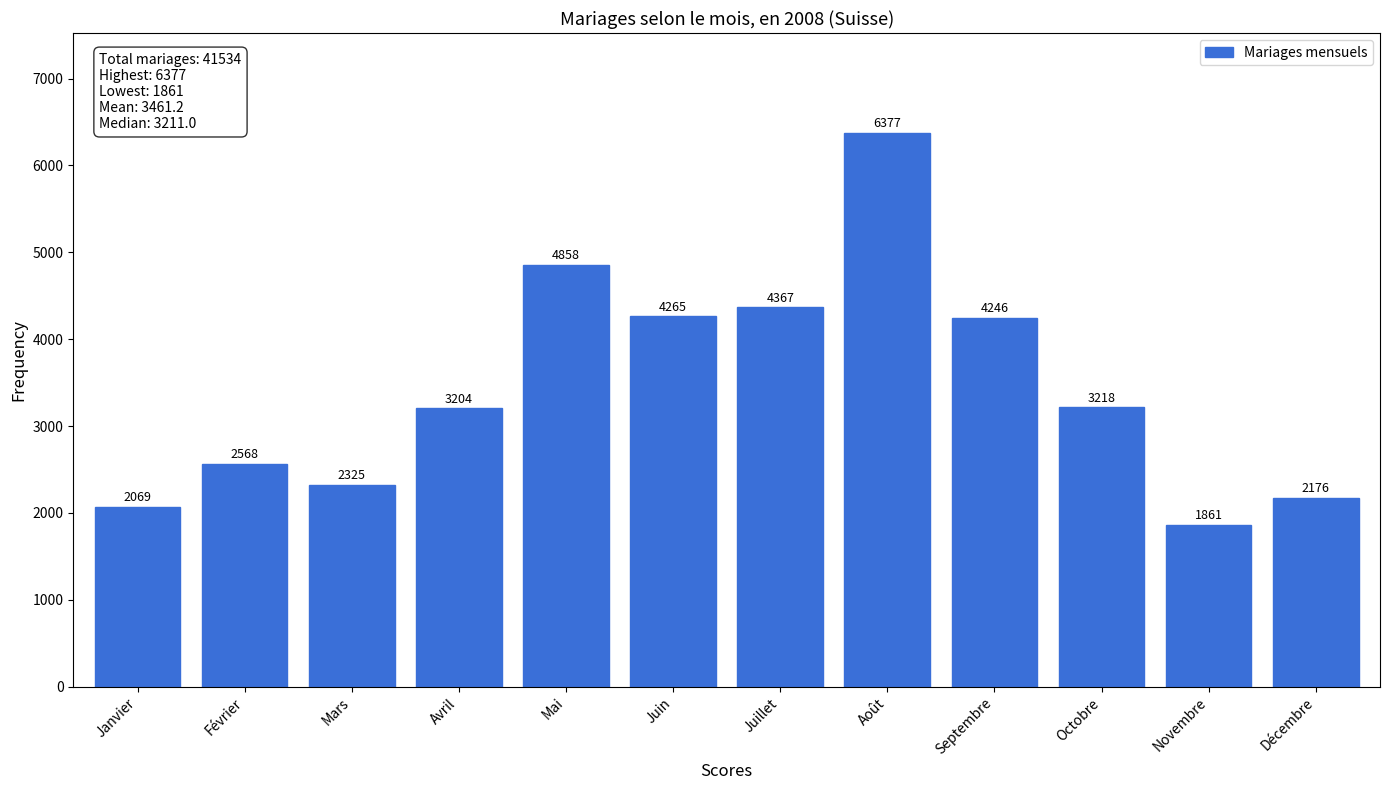

Reading left to right, transcribe all the data shown in this chart.

Janvier=2069	Février=2568	Mars=2325	Avril=3204	Mai=4858	Juin=4265	Juillet=4367	Août=6377	Septembre=4246	Octobre=3218	Novembre=1861	Décembre=2176